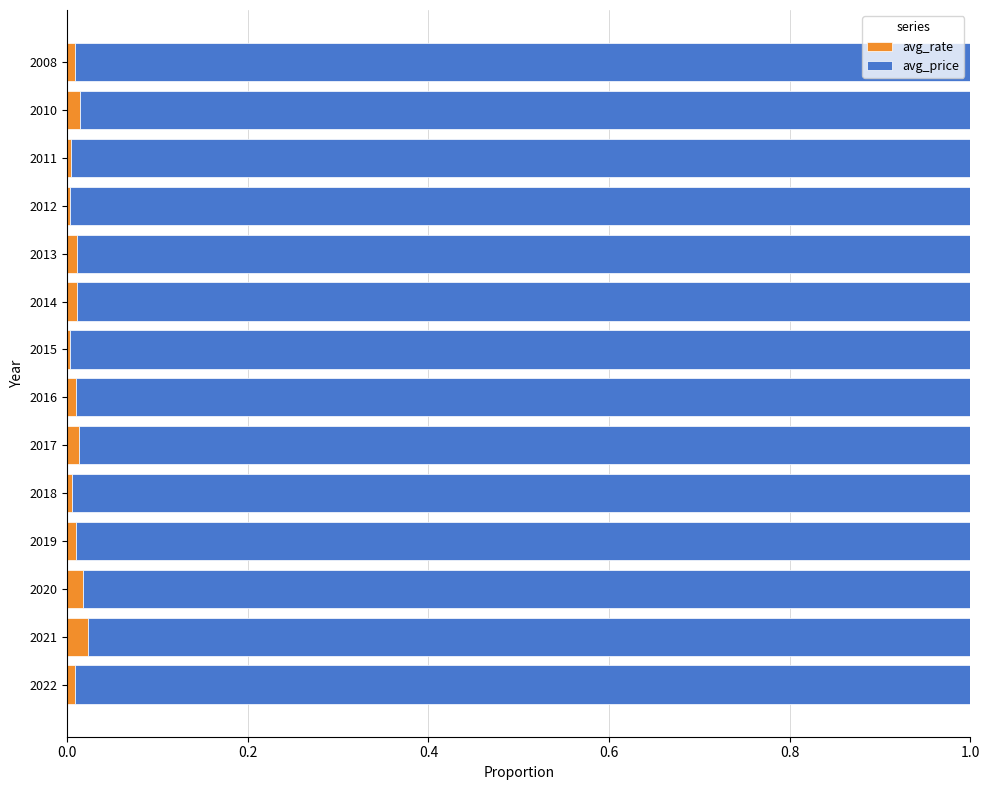

True or false: avg_rate has a value of 0.0 at 2014.

True